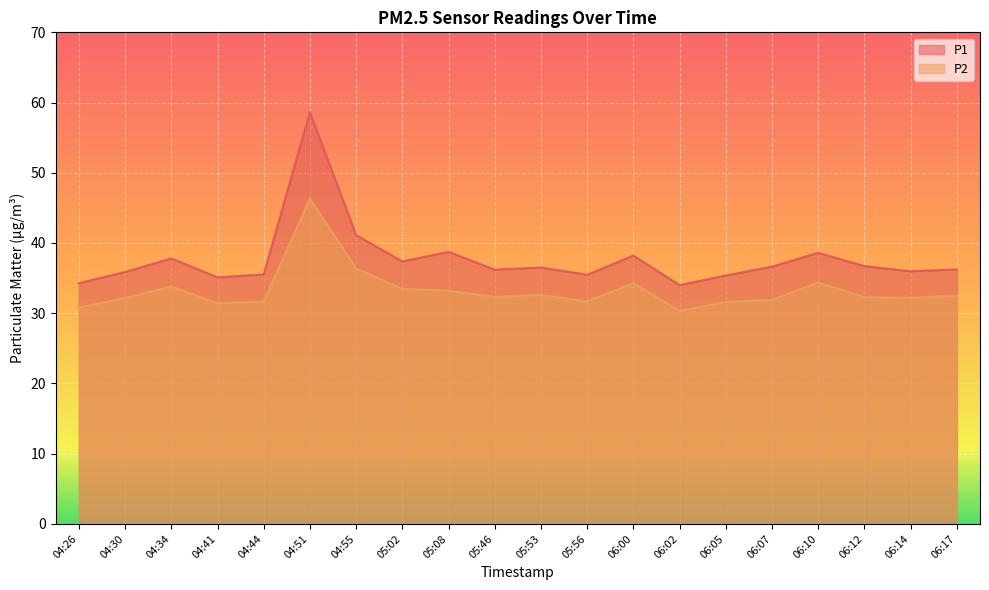

At which label is P1 closest to 46?

04:55